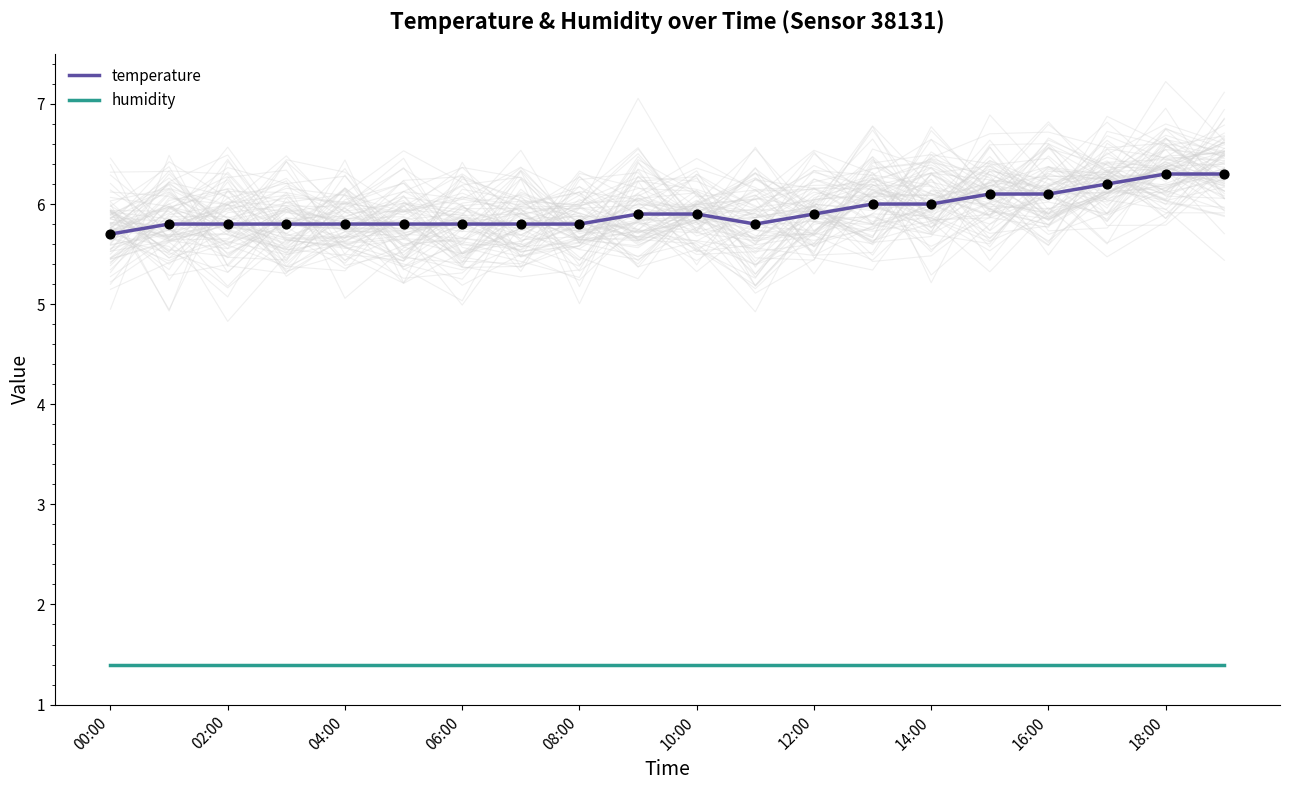

What is the minimum value for temperature?

5.7